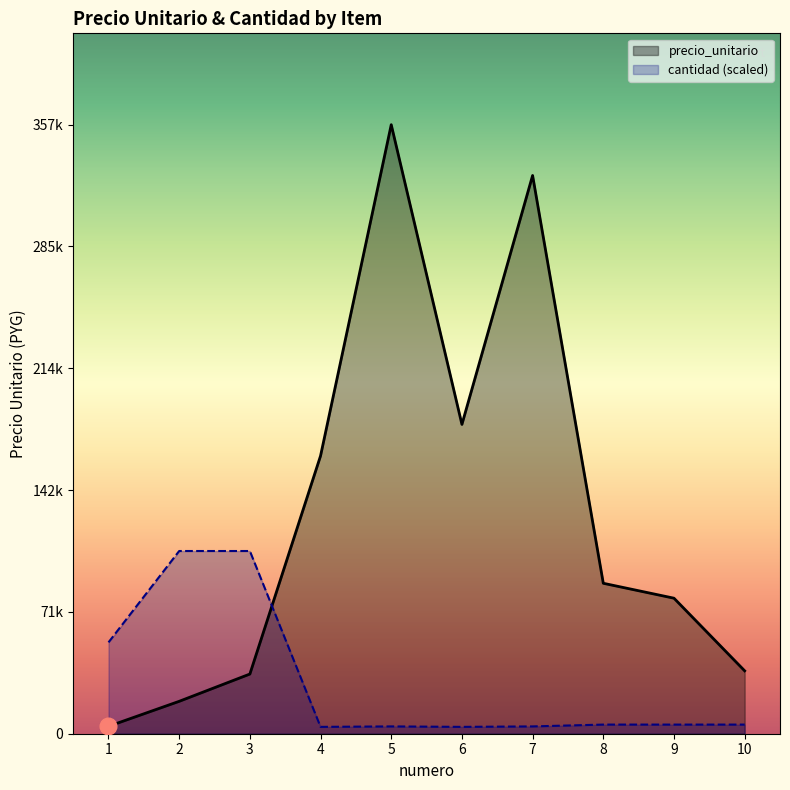

How many distinct data groups are displayed?

2